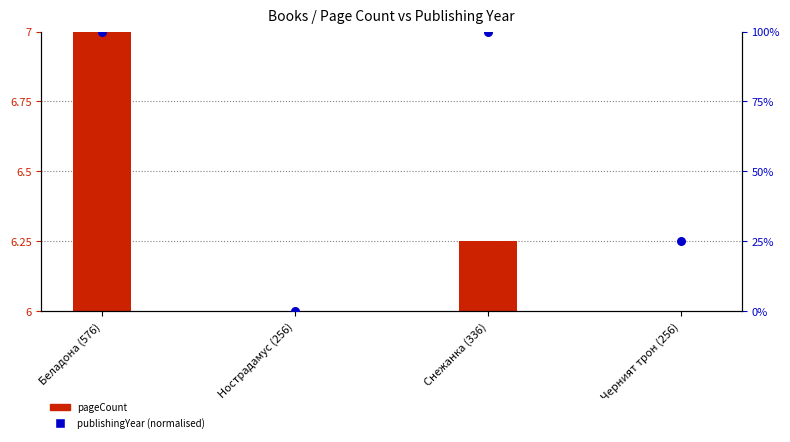

What is the change in value from Беладона (576) to Нострадамус (256)?

-100